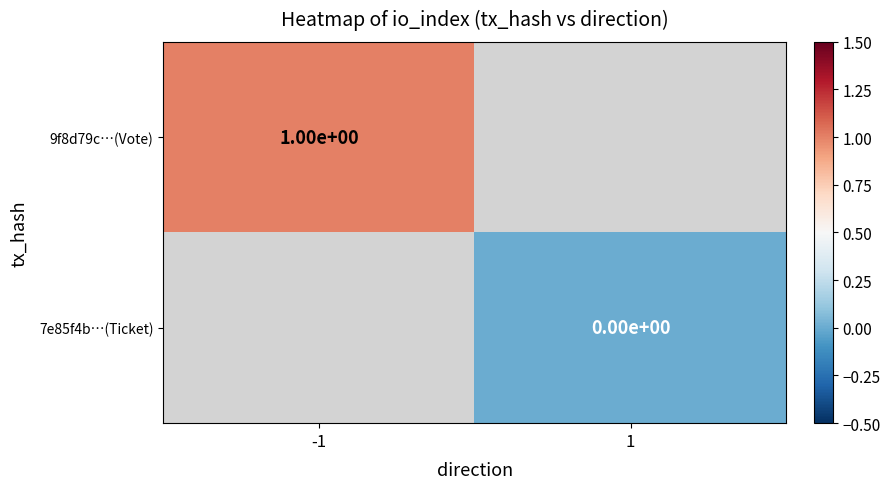

Is the value of 9f8d79c…(Vote) at -1 greater than the value of 7e85f4b…(Ticket) at 1?

Yes